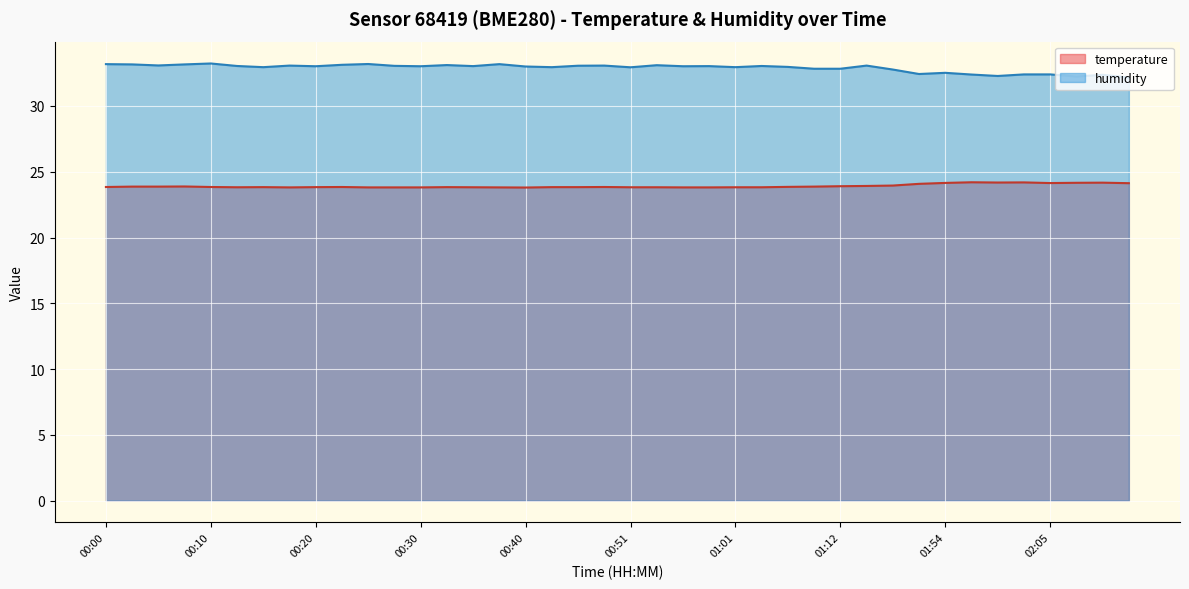

What is the smallest value displayed?

23.8